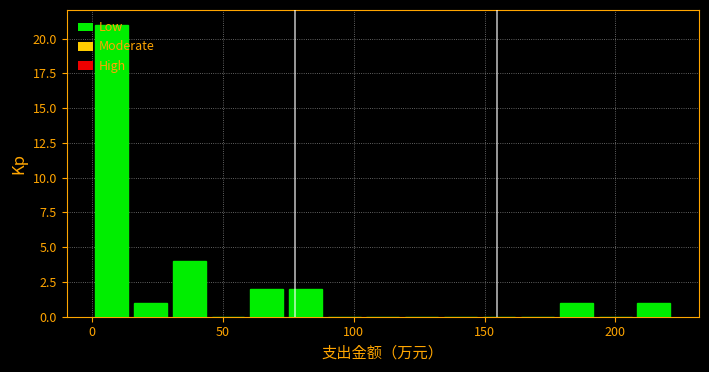

Read against the x-axis, roughly where is the centre of the tallest bar?

5